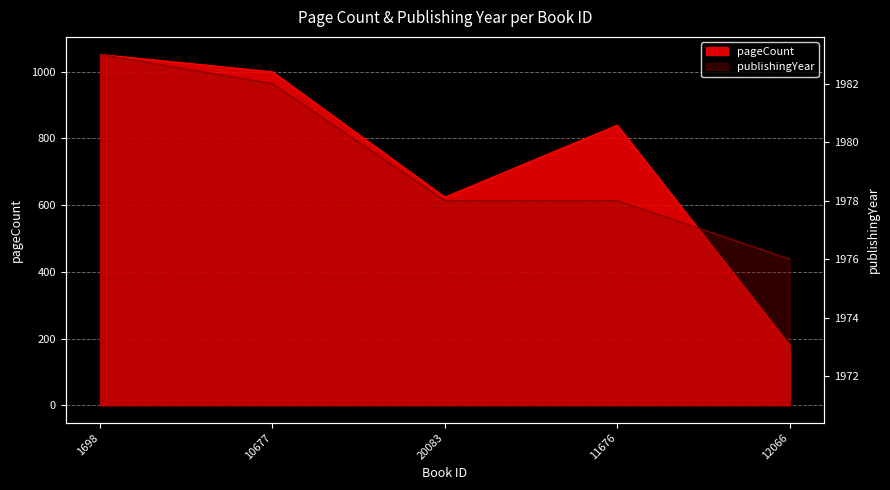

True or false: publishingYear has more than 1 interior local peaks.

False